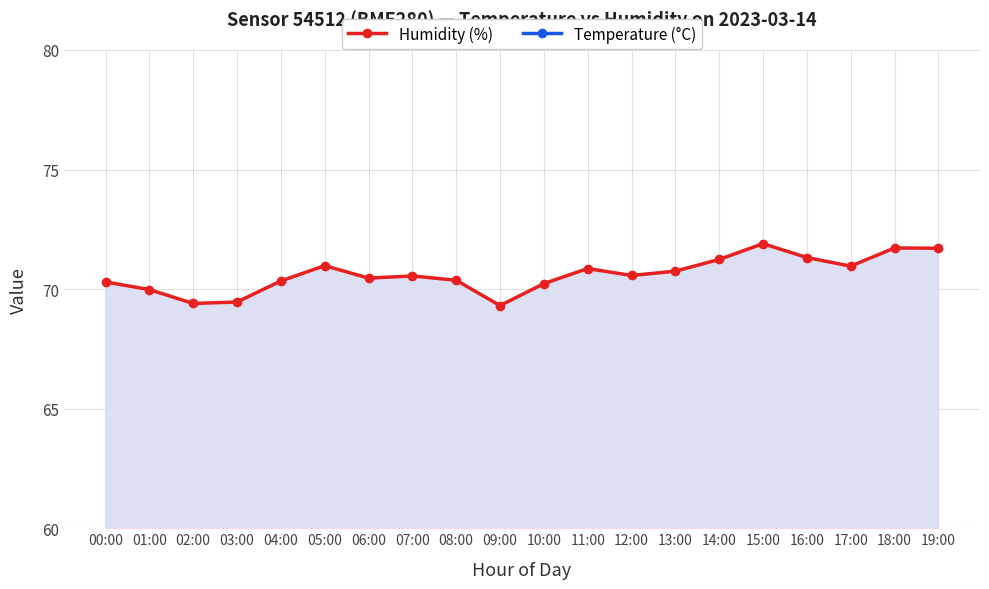

What is the sum of all Temperature (°C) values?

131.1